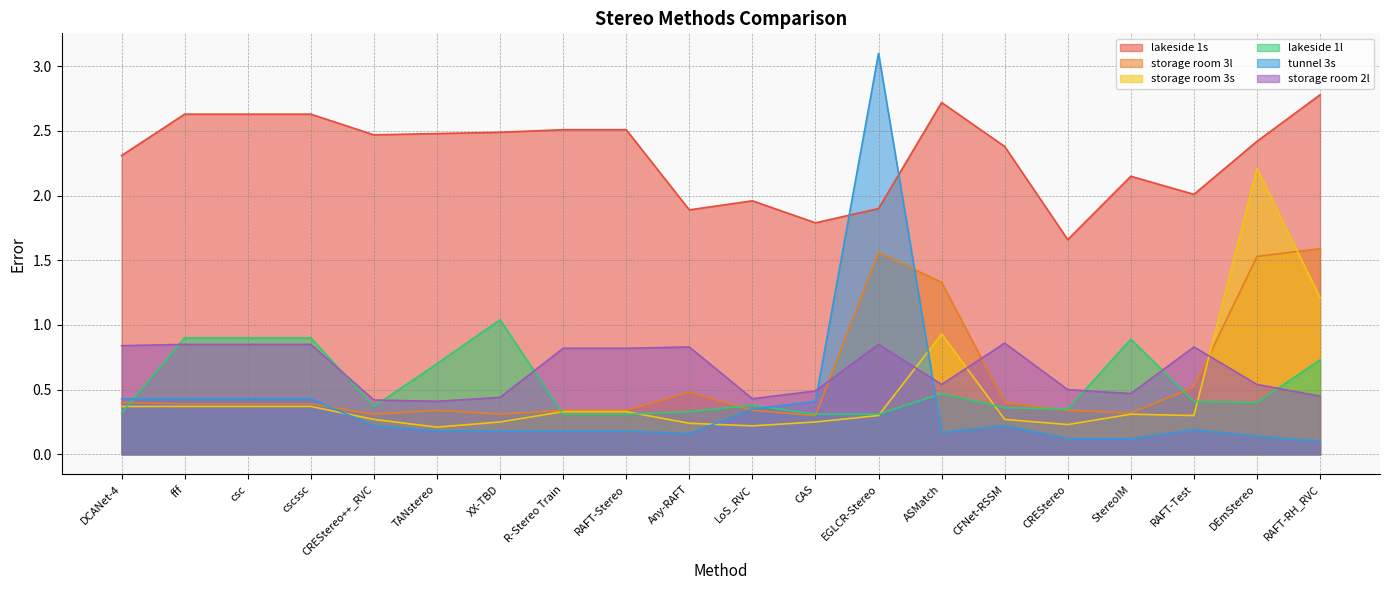

True or false: lakeside 1s and tunnel 3s cross at least once.

True